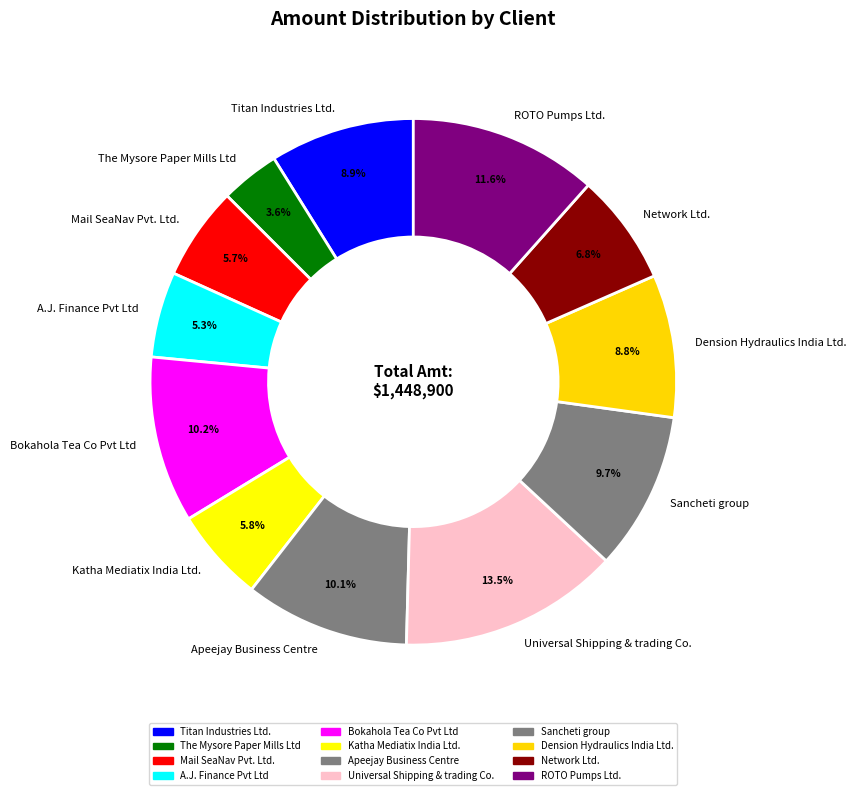

To the nearest percent, what is the average slice percentage?

8%